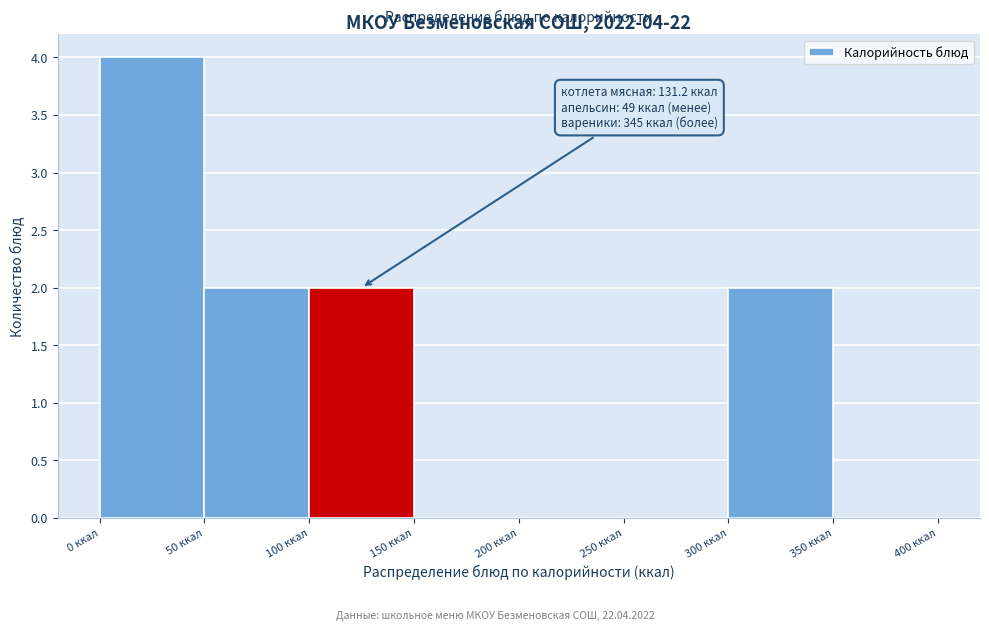

Which range on the x-axis has the tallest bar?

0 to 50